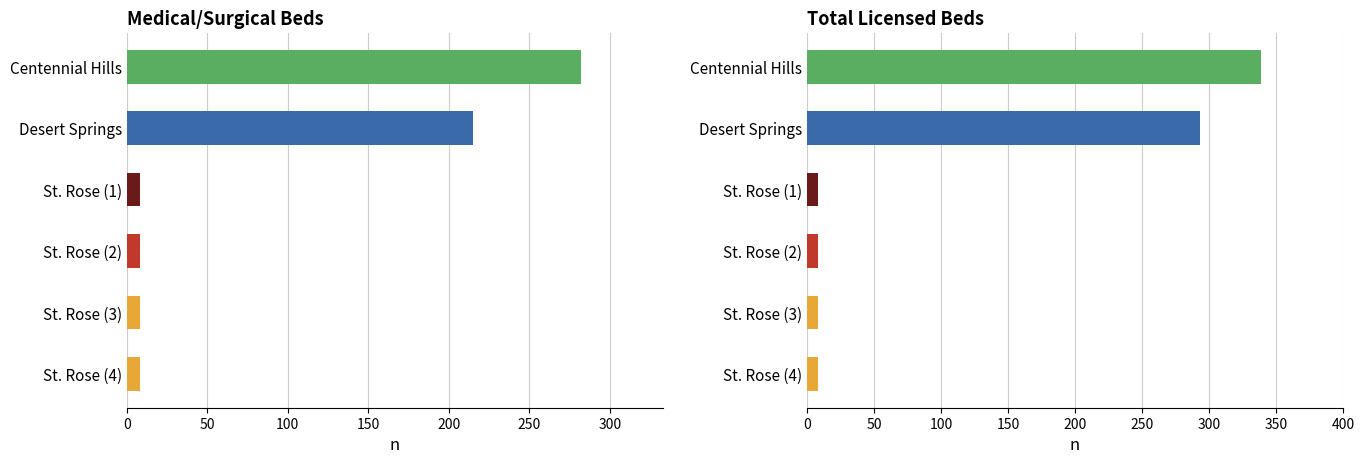

What is the value of the Medical/Surgical bar at the 4th from the left?

8